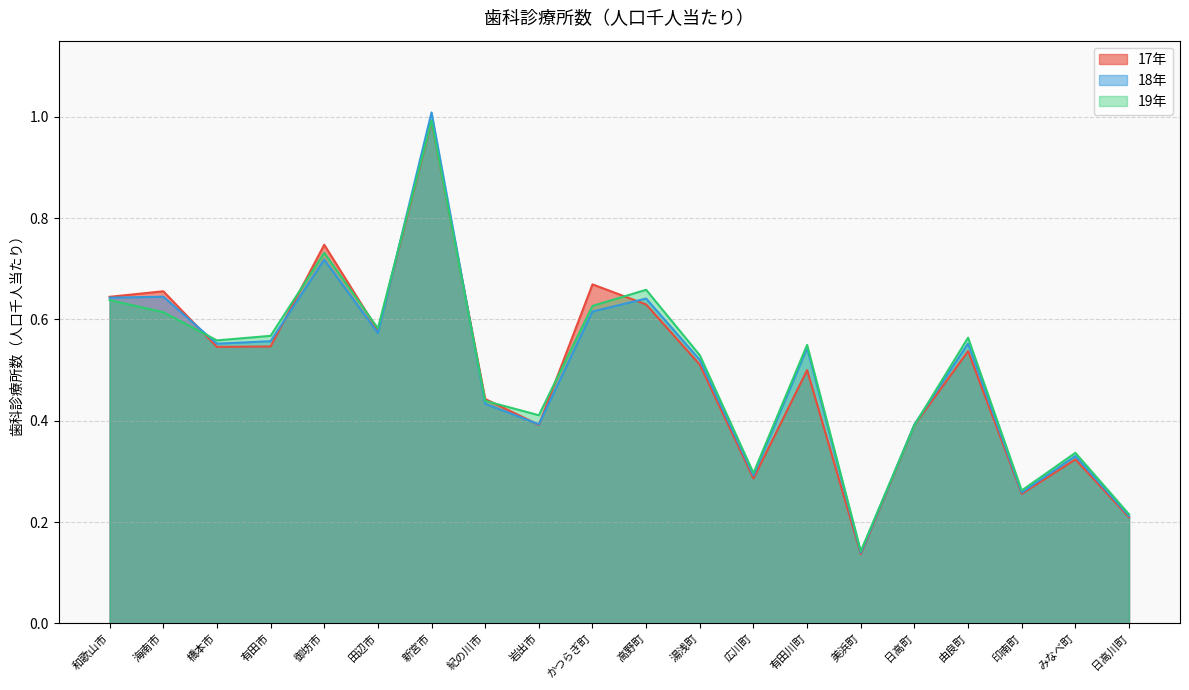

Which has a higher value, 岩出市 or 田辺市?

田辺市